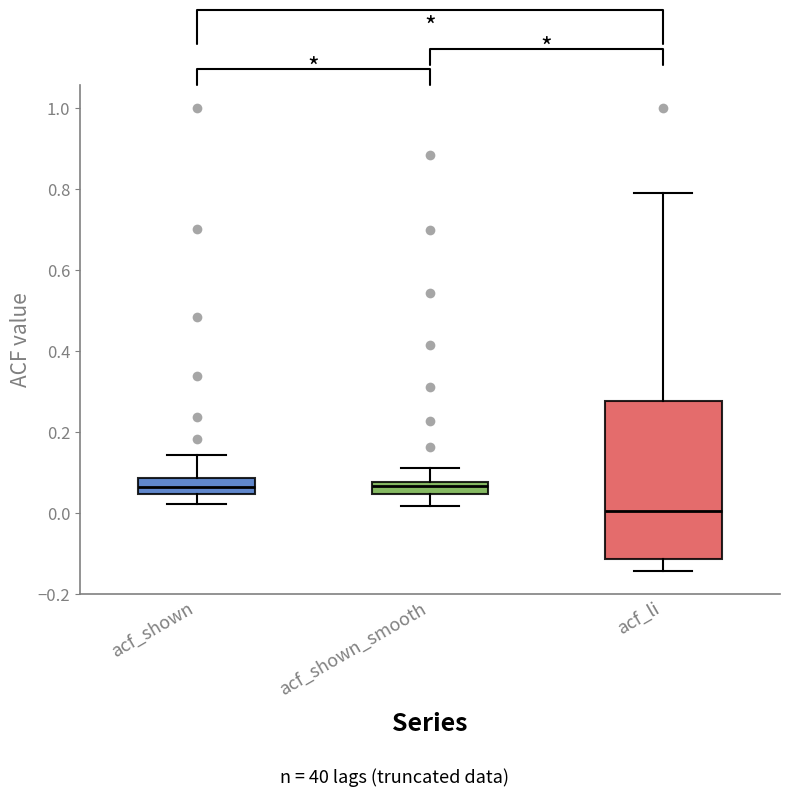

Where is the upper edge of the box for acf_shown on the y-axis? The values are not printed on the chart, so give them approximately, as read against the axis.

0.08